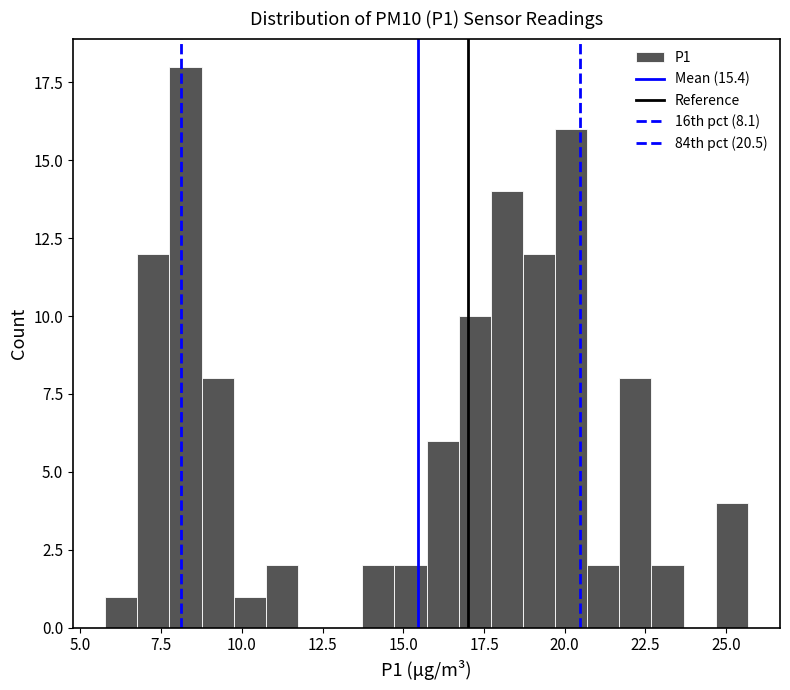

Read against the x-axis, roughly where is the centre of the tallest bar?

8.5